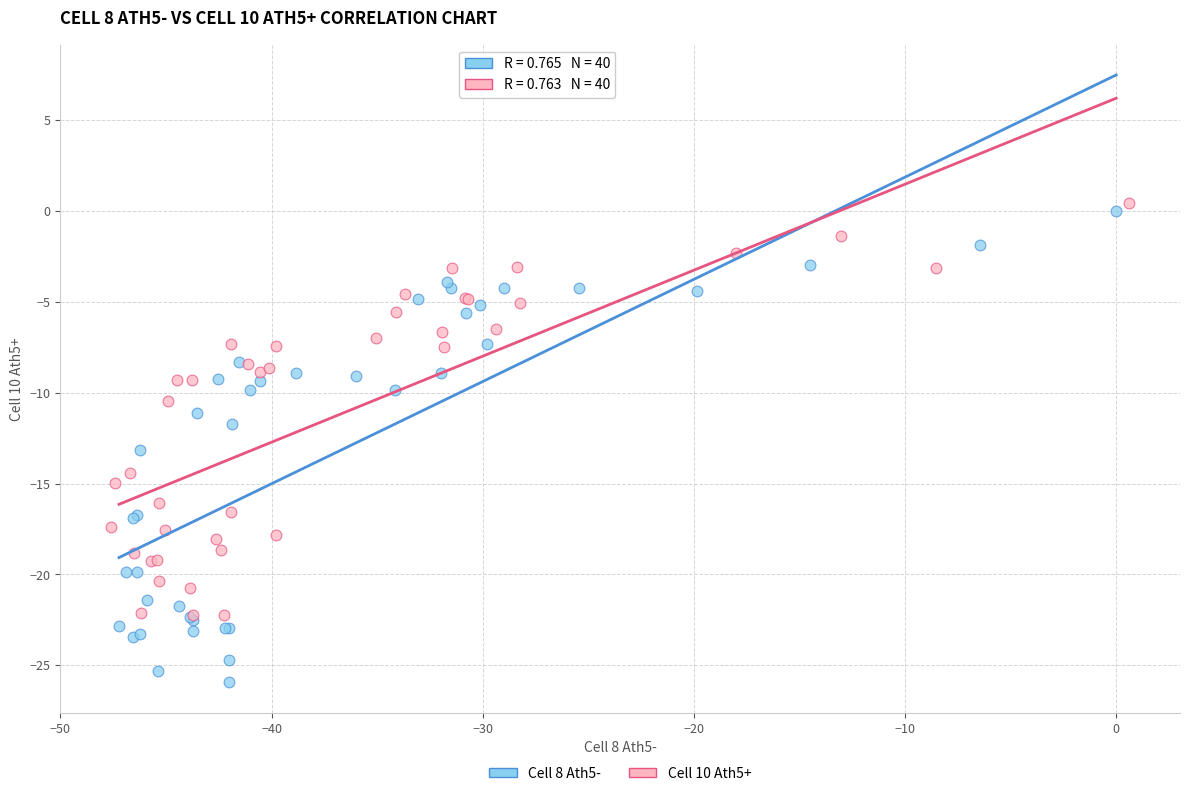

Which series reaches the maximum Y coordinate?

Cell 10 Ath5+